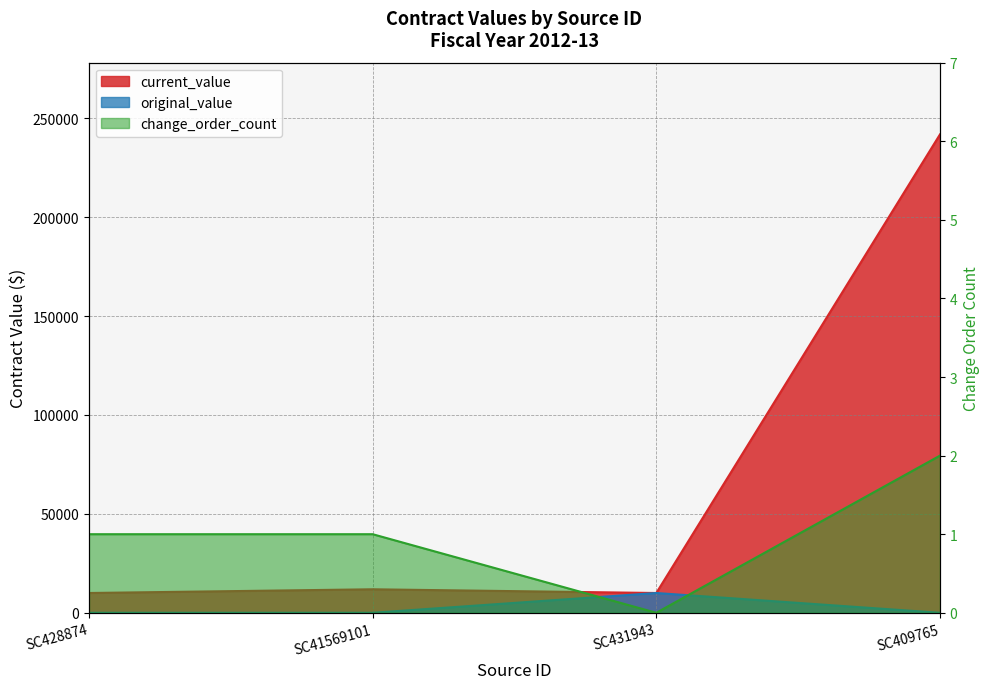

The change_order_count series shows -1 at SC431943. True or false?

False